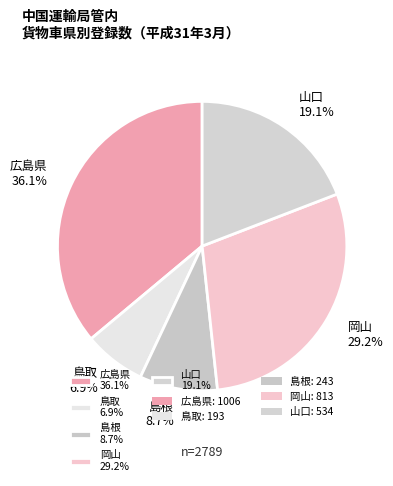

Between 山口 19.1% and 鳥取 6.9%, which is larger?

山口 19.1%